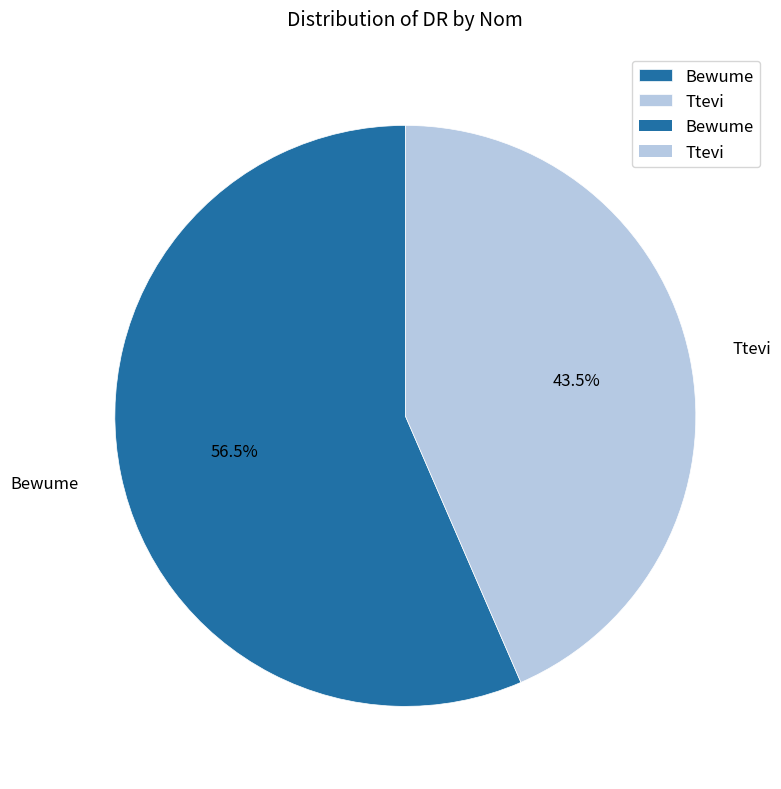

How many slices are in this pie chart?

2